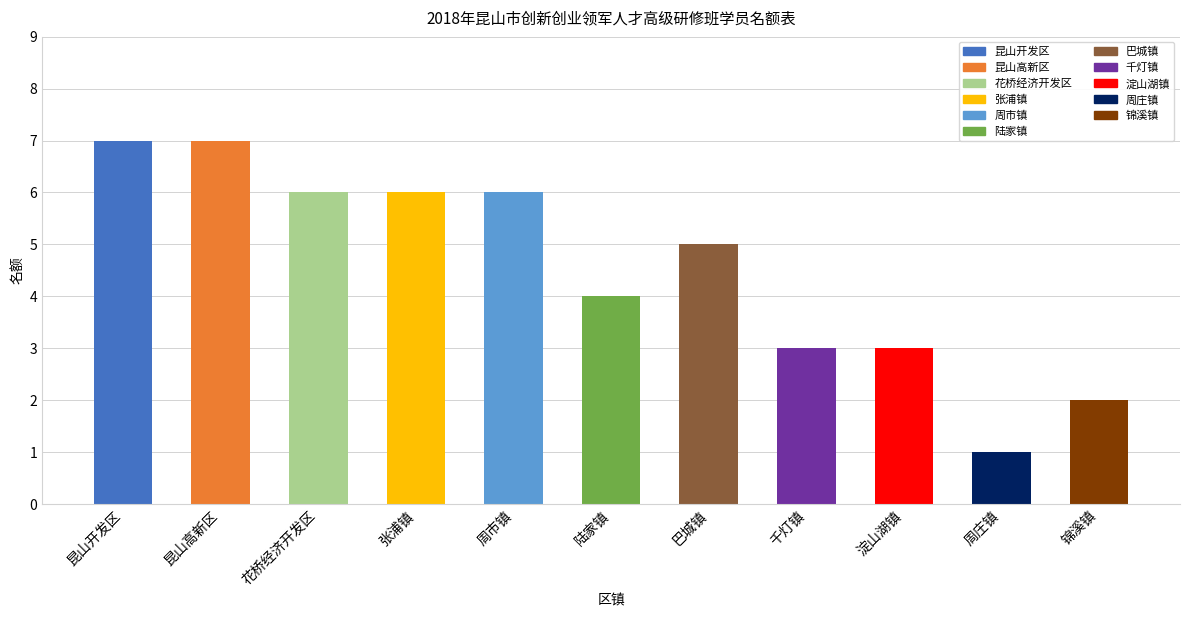

How many data points are less than 5?

5